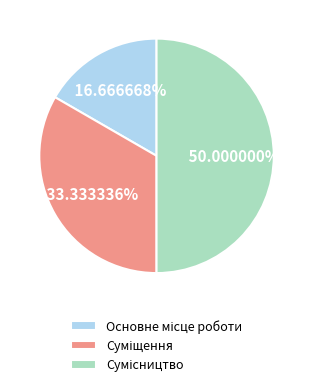

To the nearest percent, what portion does Основне місце роботи represent?

17%